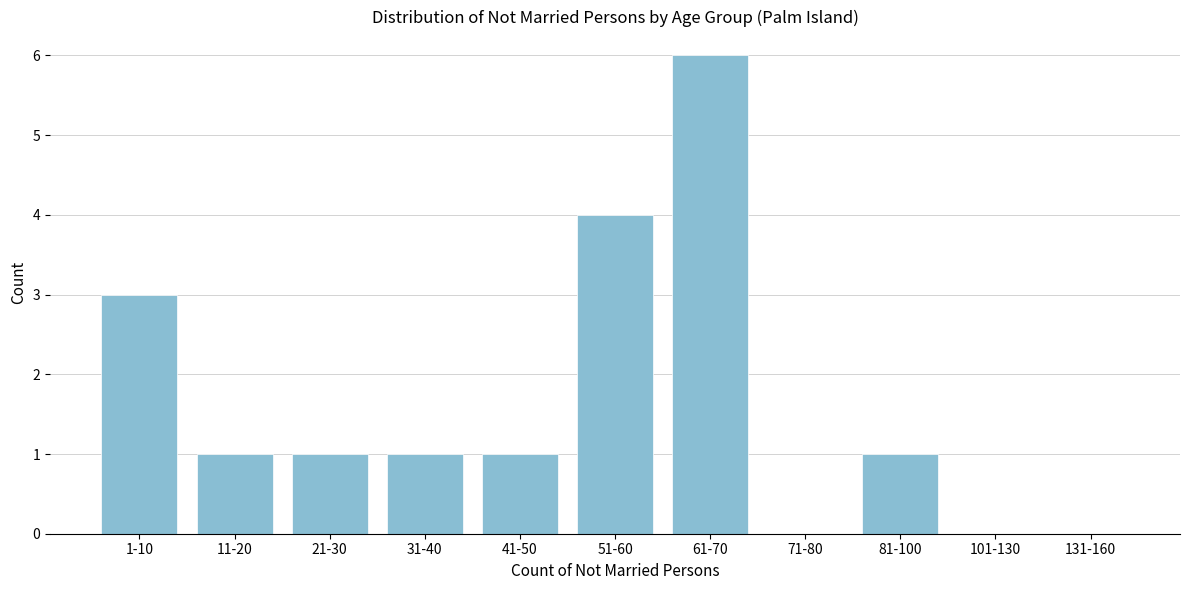

Reading left to right, what are all the values shown in this chart?

1-10=3	11-20=1	21-30=1	31-40=1	41-50=1	51-60=4	61-70=6	71-80=0	81-100=1	101-130=0	131-160=0